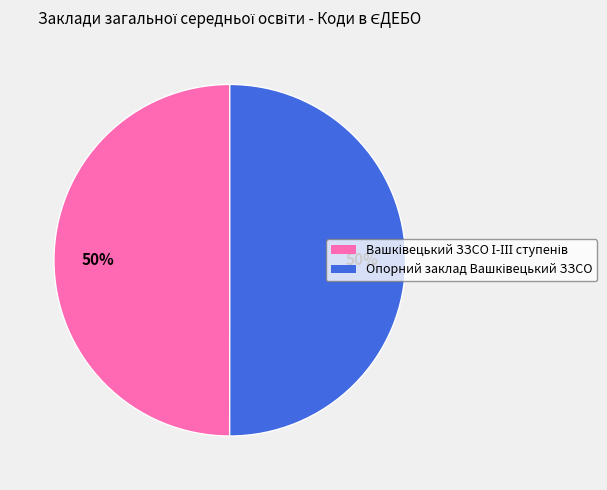

To the nearest percent, what is the average slice percentage?

50%